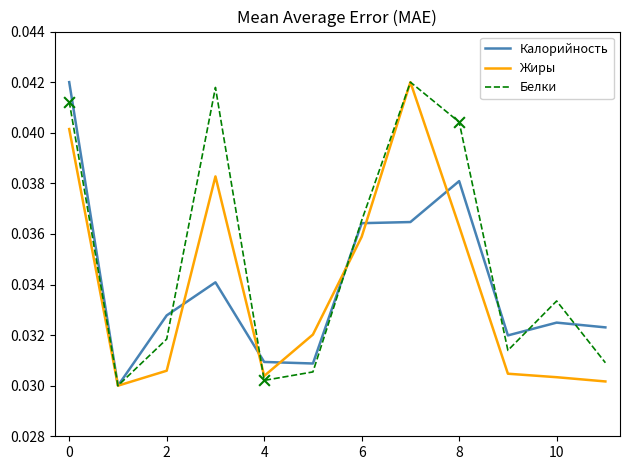

Which series has the largest total across all categories?

Белки